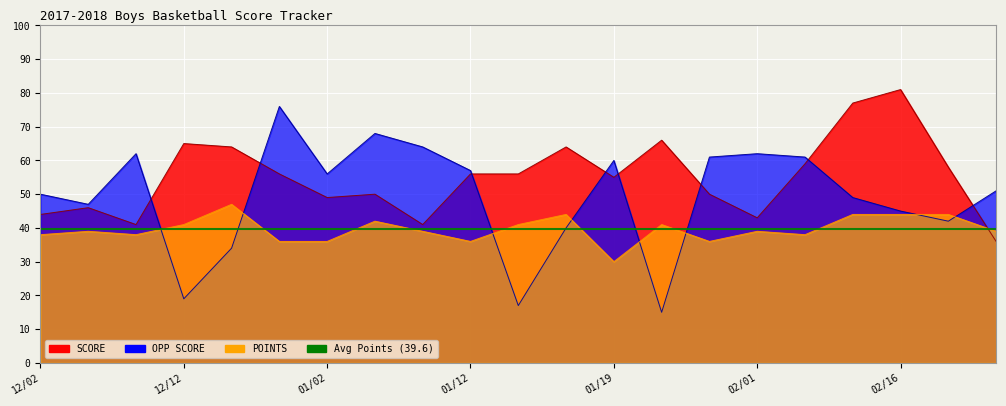

Which series ends up on top after the final intersection of OPP SCORE and POINTS?

OPP SCORE